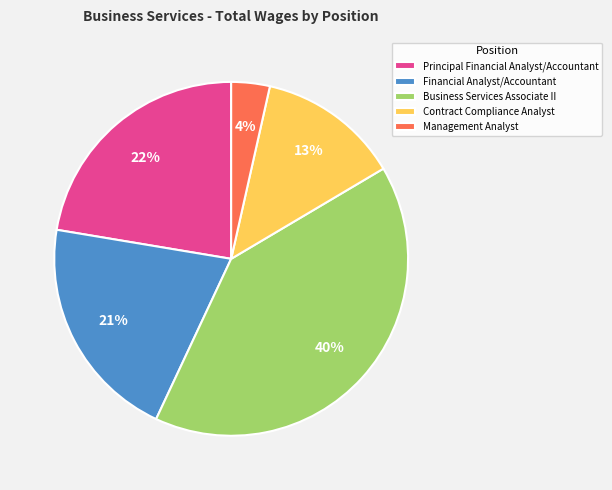

To the nearest percent, what portion does Contract Compliance Analyst represent?

13%